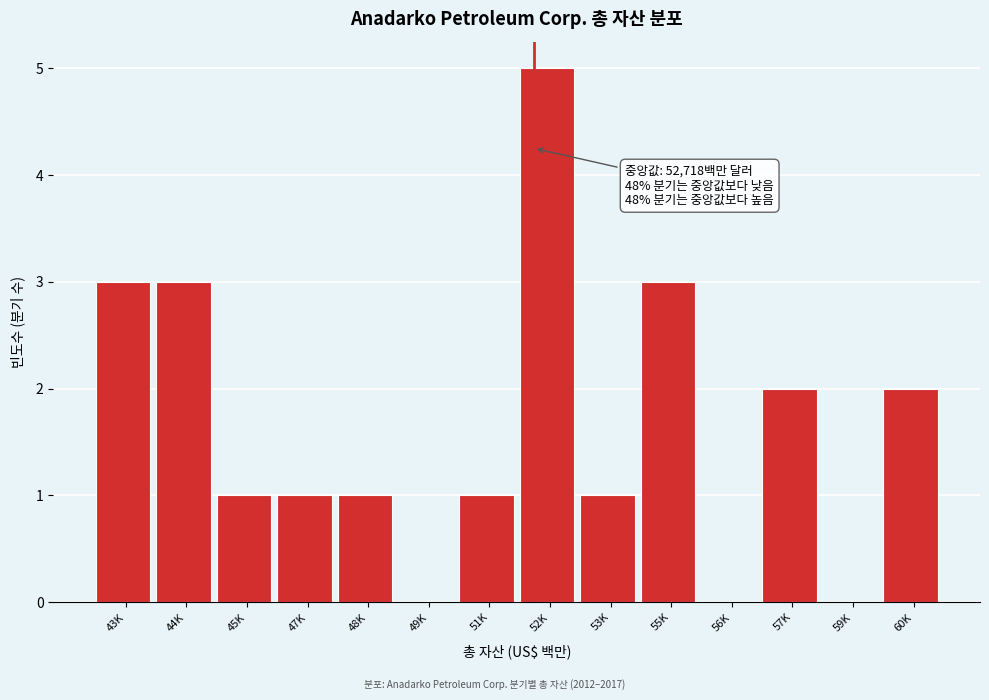

Reading right to left, what are all the values shown in this chart?

60K=2	59K=0	57K=2	56K=0	55K=3	53K=1	52K=5	51K=1	49K=0	48K=1	47K=1	45K=1	44K=3	43K=3